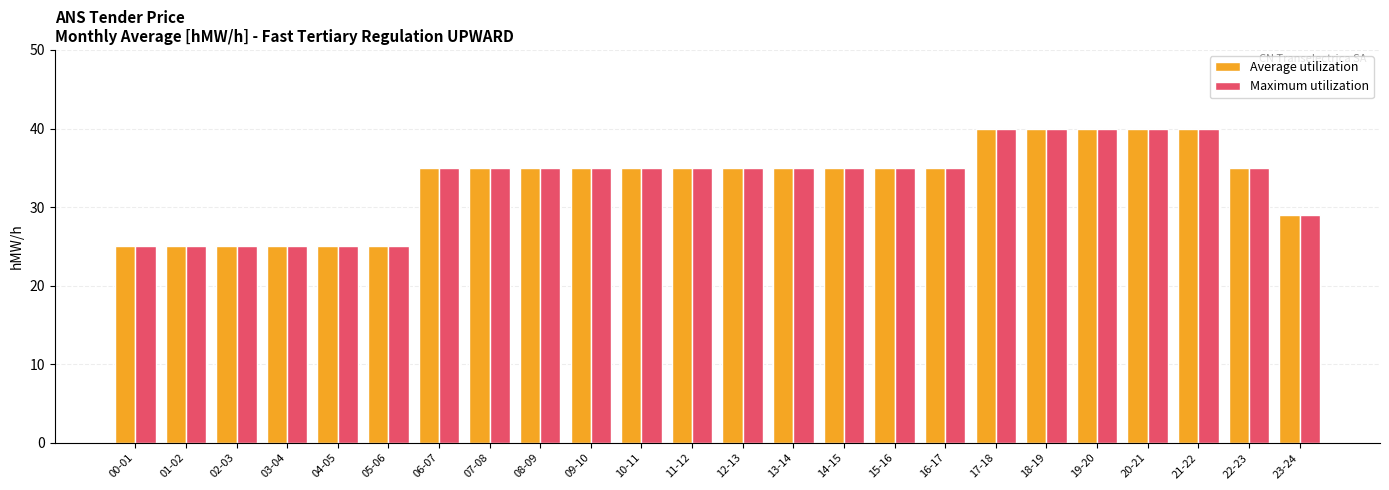

What is the total value across all series at 11-12?

70